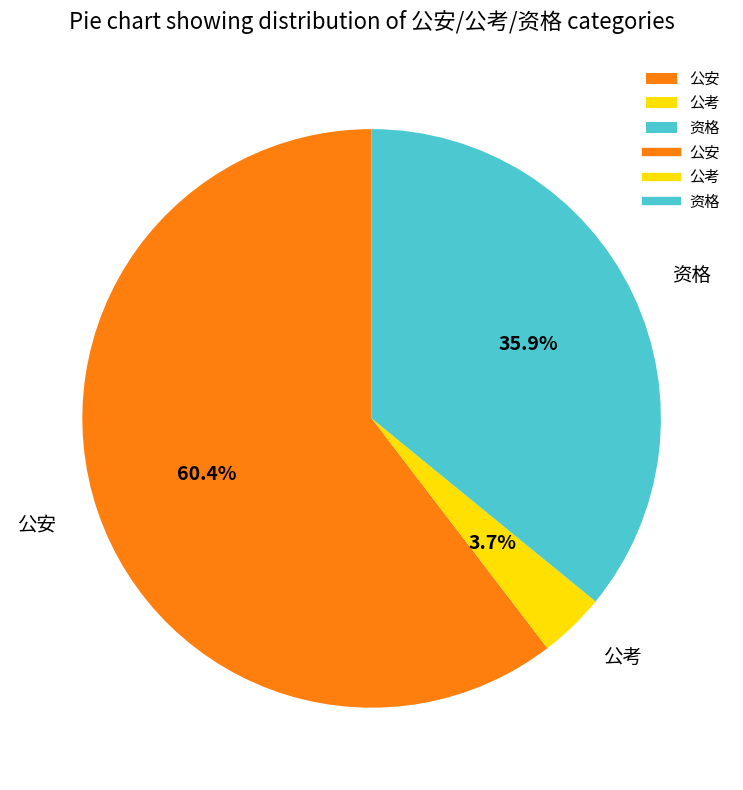

The 公安 slice represents 60% of the pie. True or false?

True